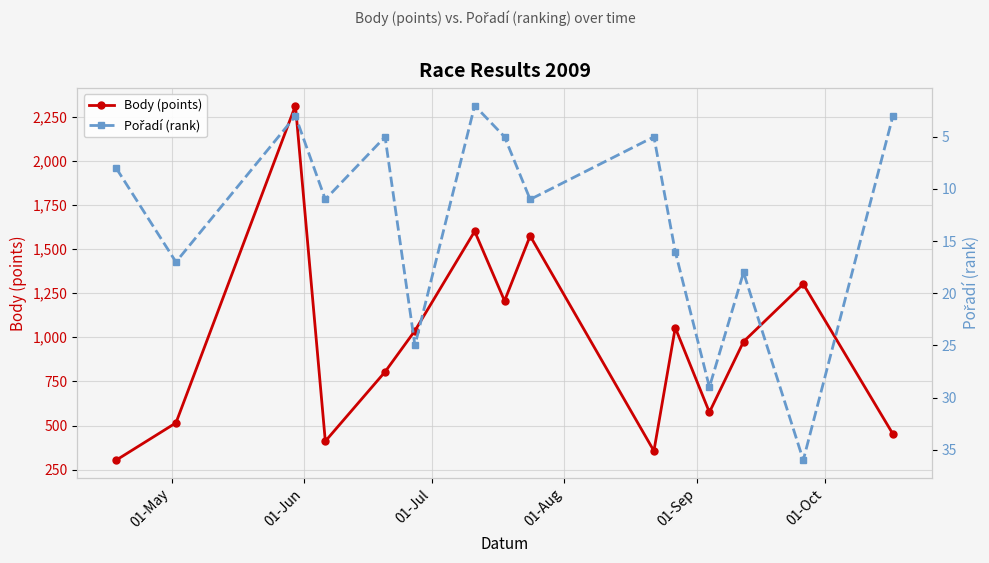

List the series in order of their peak value, highest first.

Body (points), Pořadí (rank)